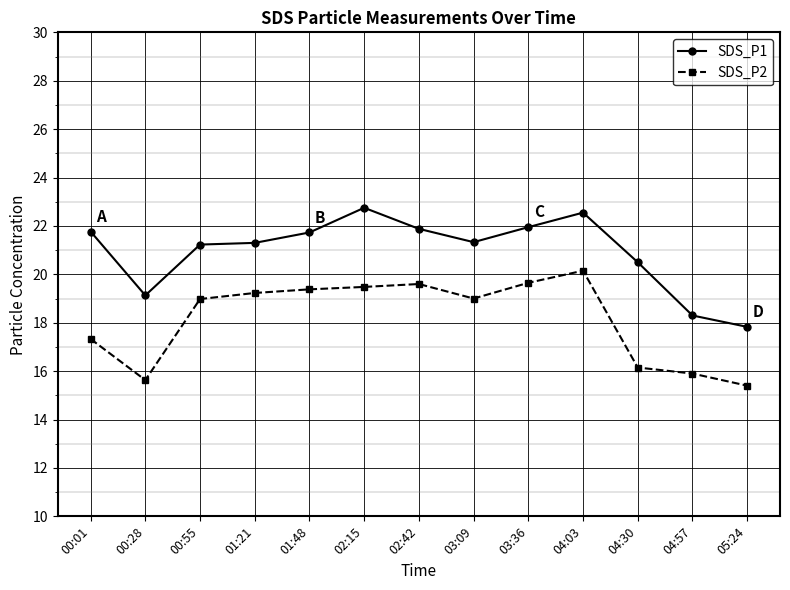

At 00:01, list the series in order from largest to smallest.

SDS_P1, SDS_P2